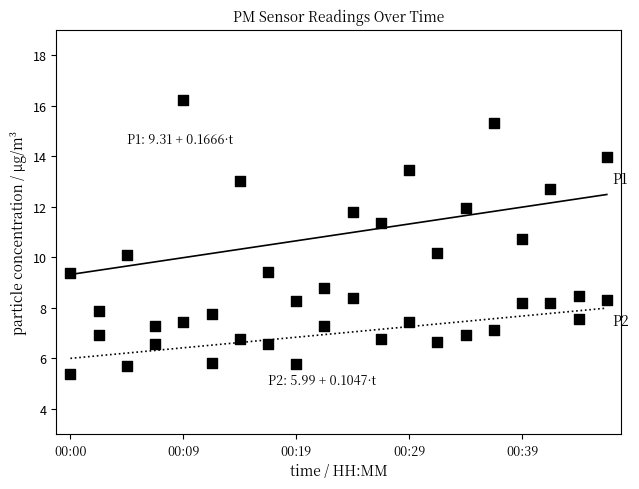

How many data points are displayed?

40